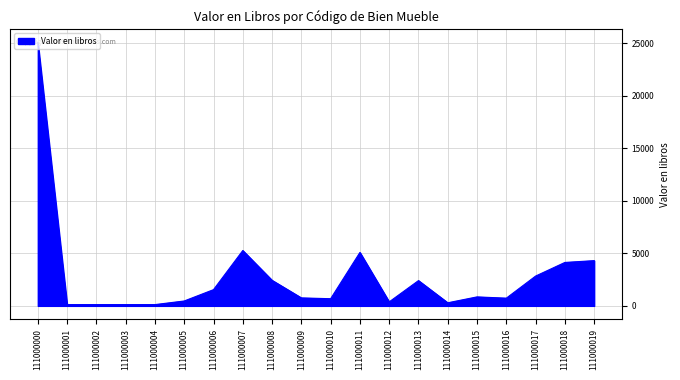

Which label corresponds to the largest value in the chart?

111000000